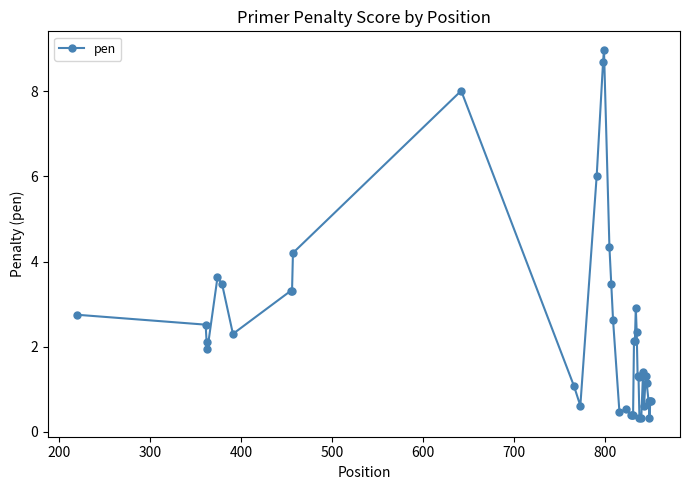

What is the smallest value displayed?

0.3